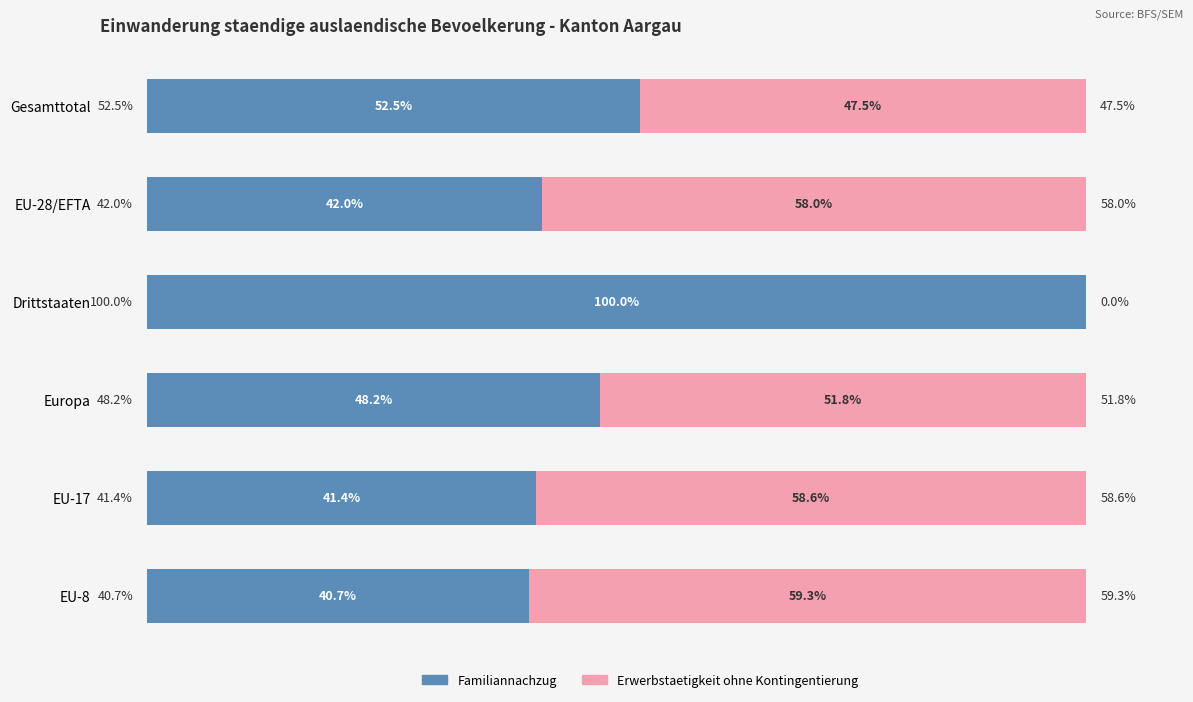

What are all the series names shown in the legend?

Familiannachzug, Erwerbstaetigkeit ohne Kontingentierung